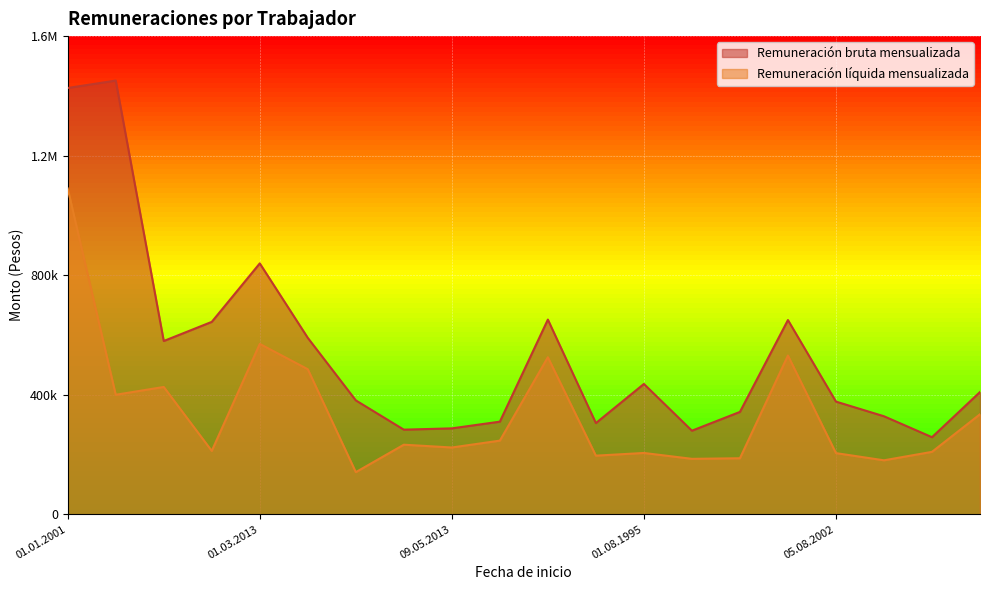

How many interior local peaks does the Remuneración bruta mensualizada series have?

5